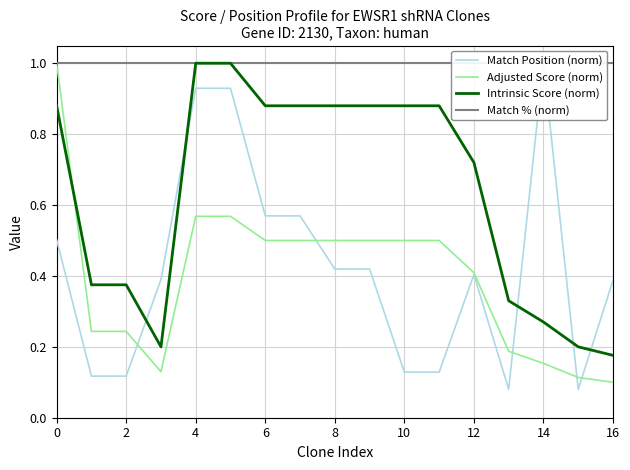

Which series changed the most between 12 and 15?

Intrinsic Score (norm)